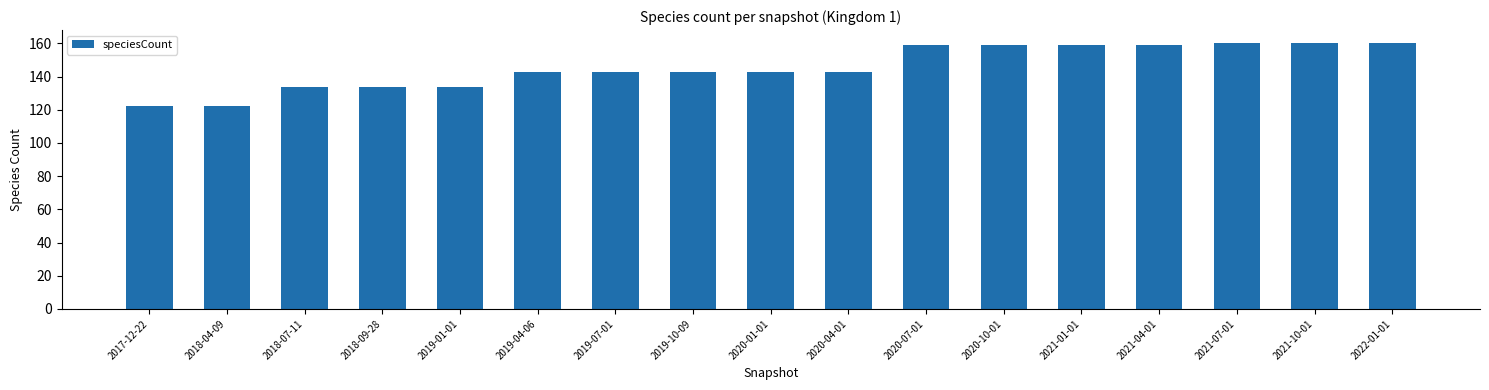

What position from the left is 2020-01-01?

9